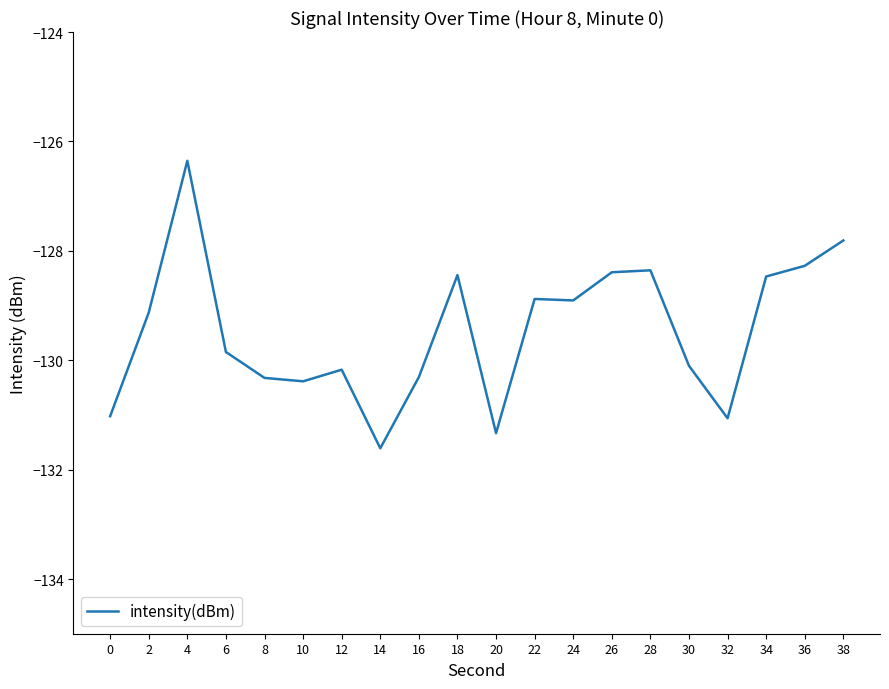

Between 32 and 30, which is larger?

30